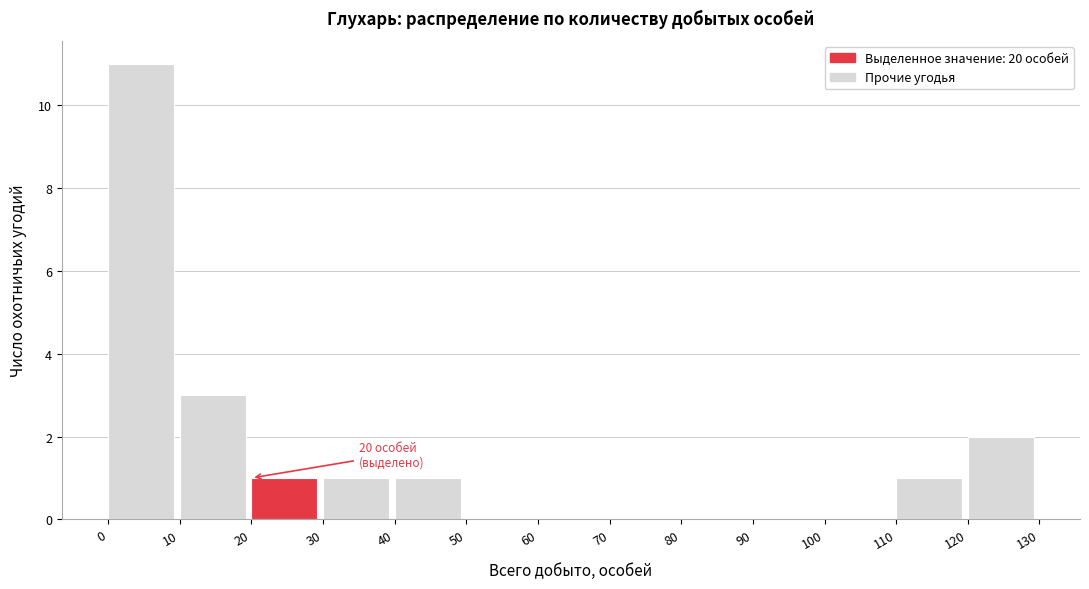

Which range on the x-axis has the tallest bar?

0 to 10